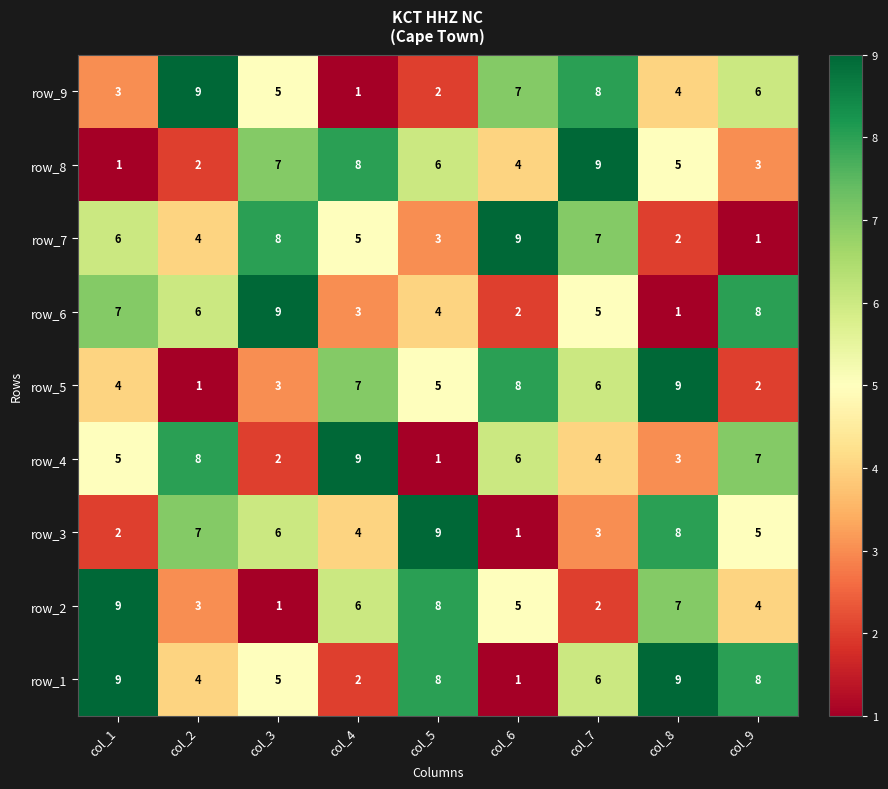

What is the minimum value shown in the chart?

1